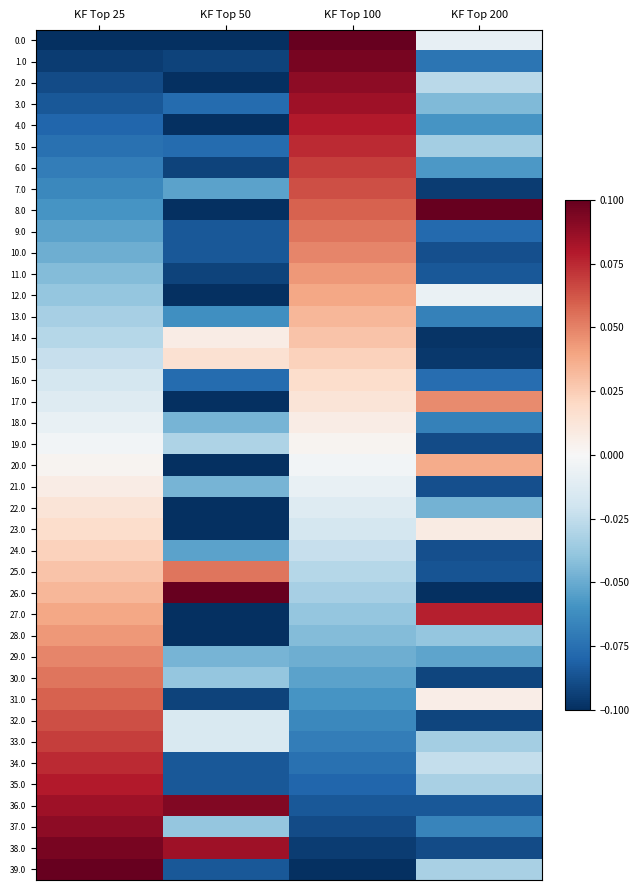

How many series are shown in this chart?

40